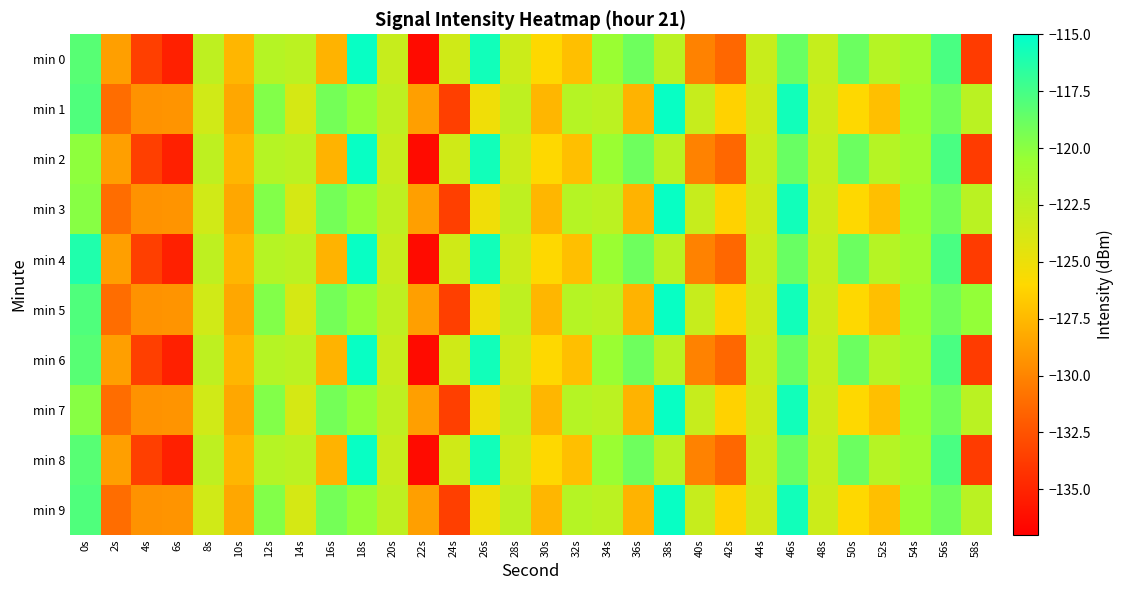

At which category is the sum across all series the highest?

46s